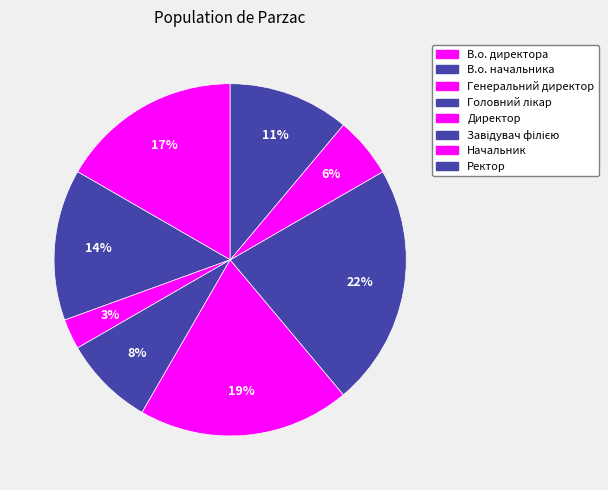

Rank the categories by value from highest to lowest.

Завідувач філією, Директор, В.о. директора, В.о. начальника, Ректор, Головний лікар, Начальник, Генеральний директор